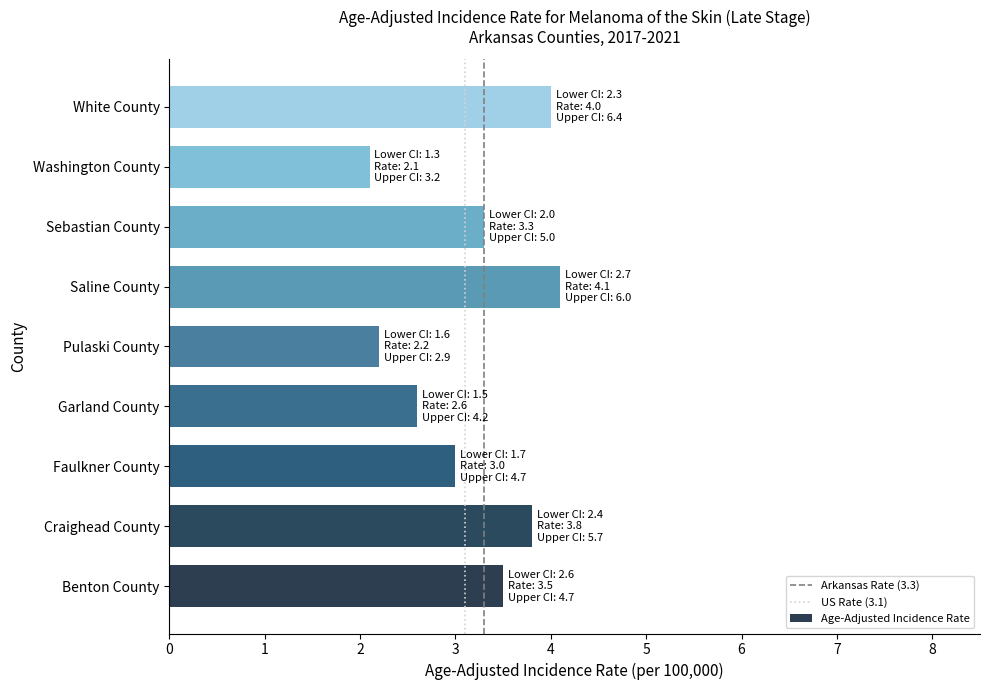

How many series are shown in this chart?

1